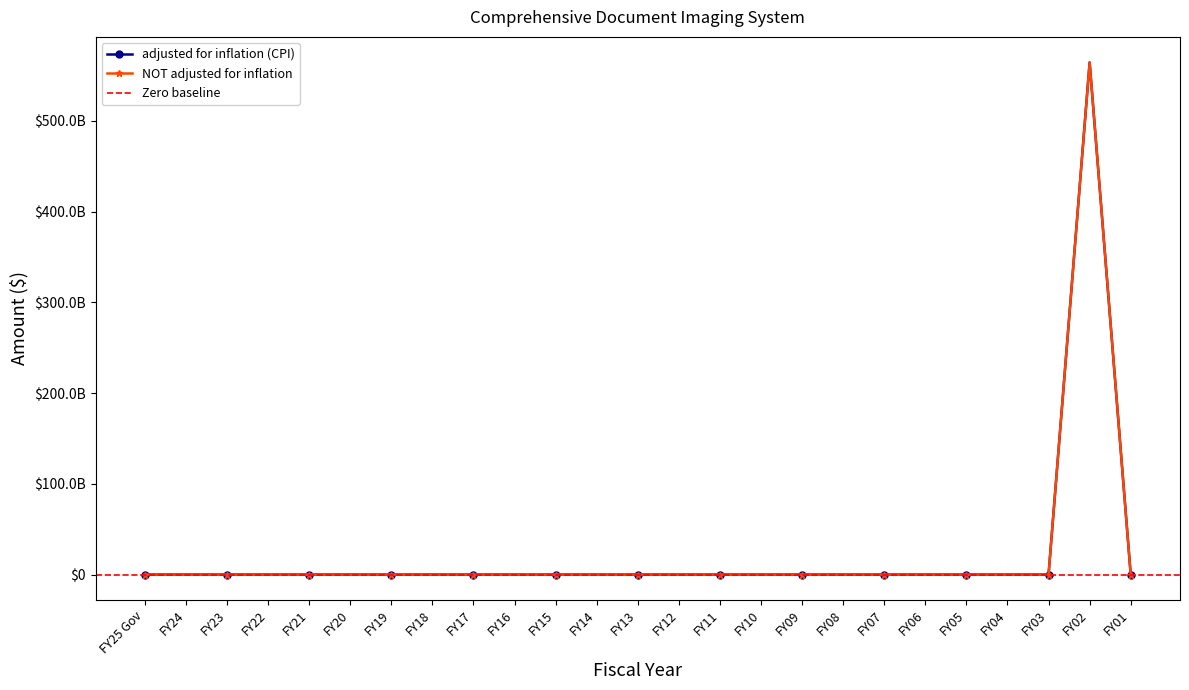

True or false: adjusted for inflation (CPI) and NOT adjusted for inflation intersect in this chart.

False